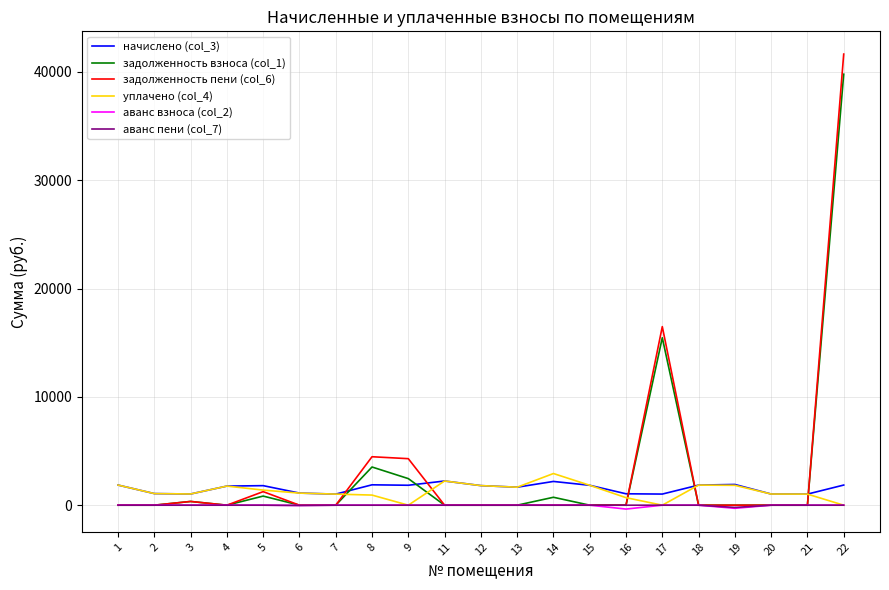

How many values in the аванс взноса (col_2) series are below 0?

3